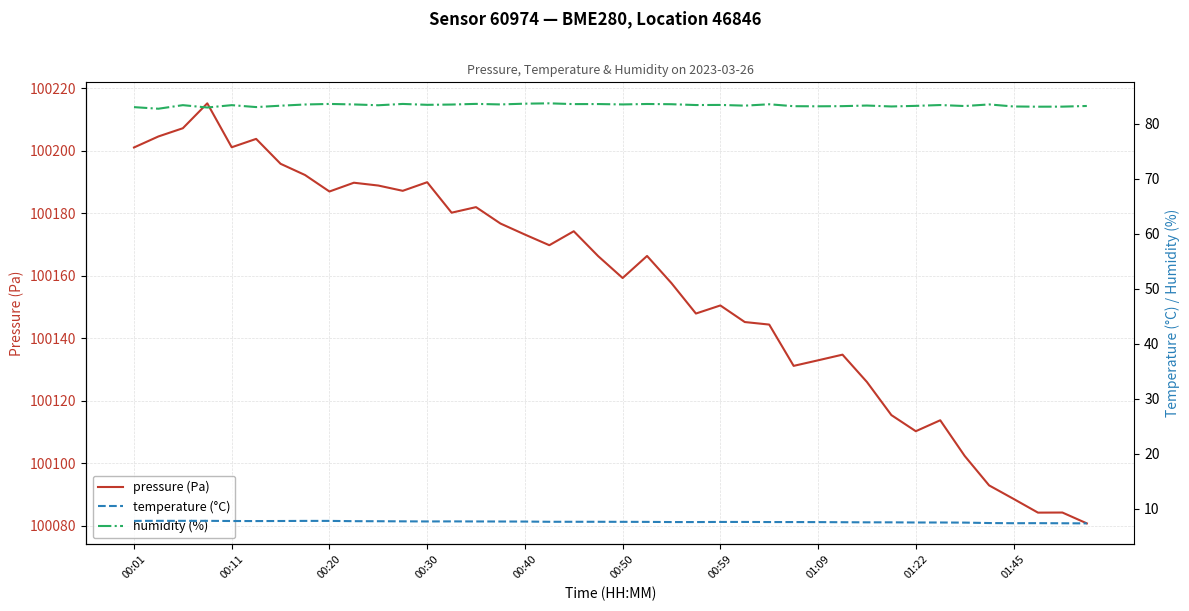

What is the difference between the maximum and minimum values in the humidity (%) series?

1.0